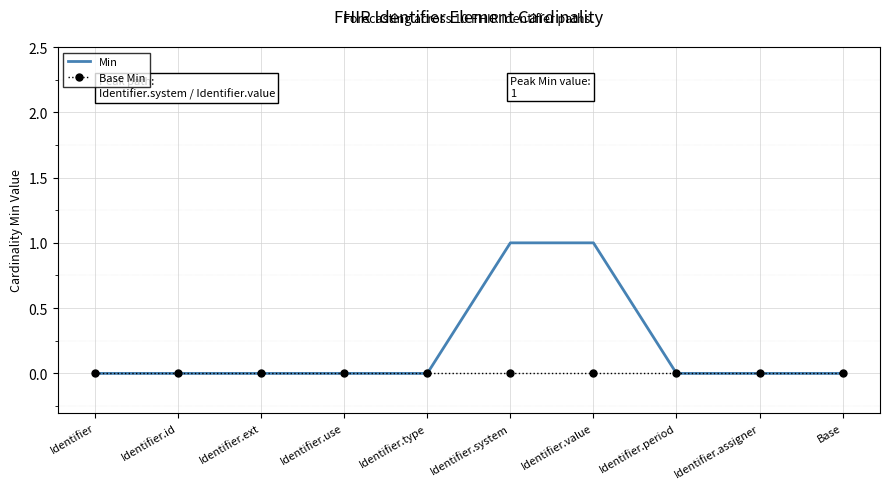

Is it true that Base Min equals 0 at Identifier.use?

True